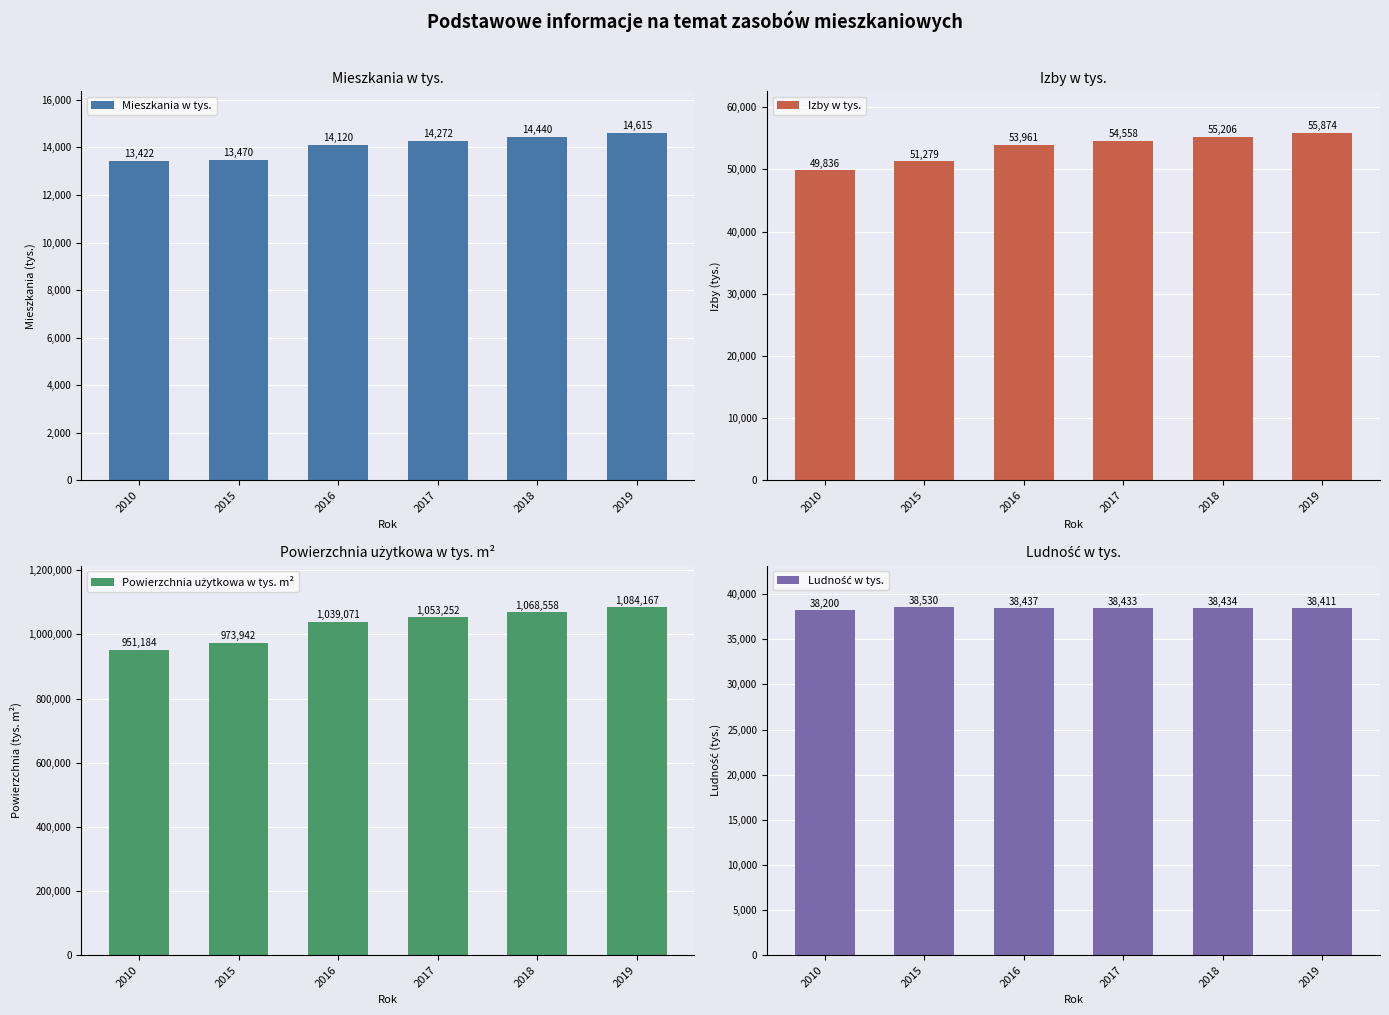

Between 2010 and 2017, which series saw the biggest shift?

Powierzchnia użytkowa w tys. m²